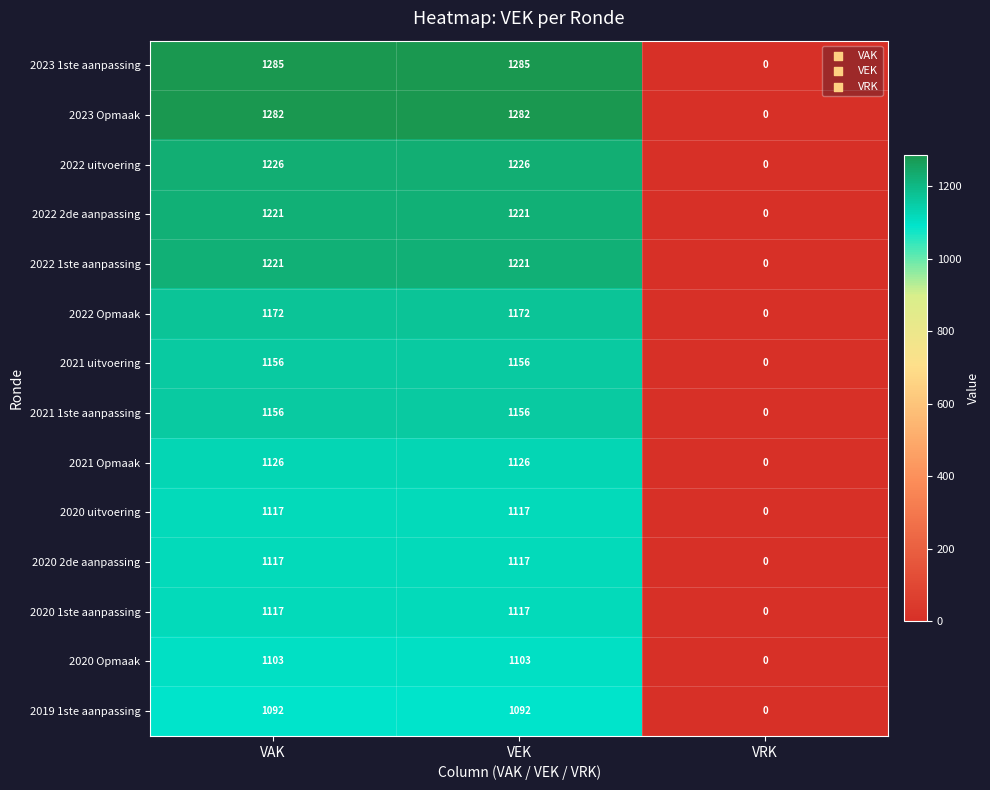

Is the value of 2020 2de aanpassing at VRK greater than the value of 2022 Opmaak at VAK?

No